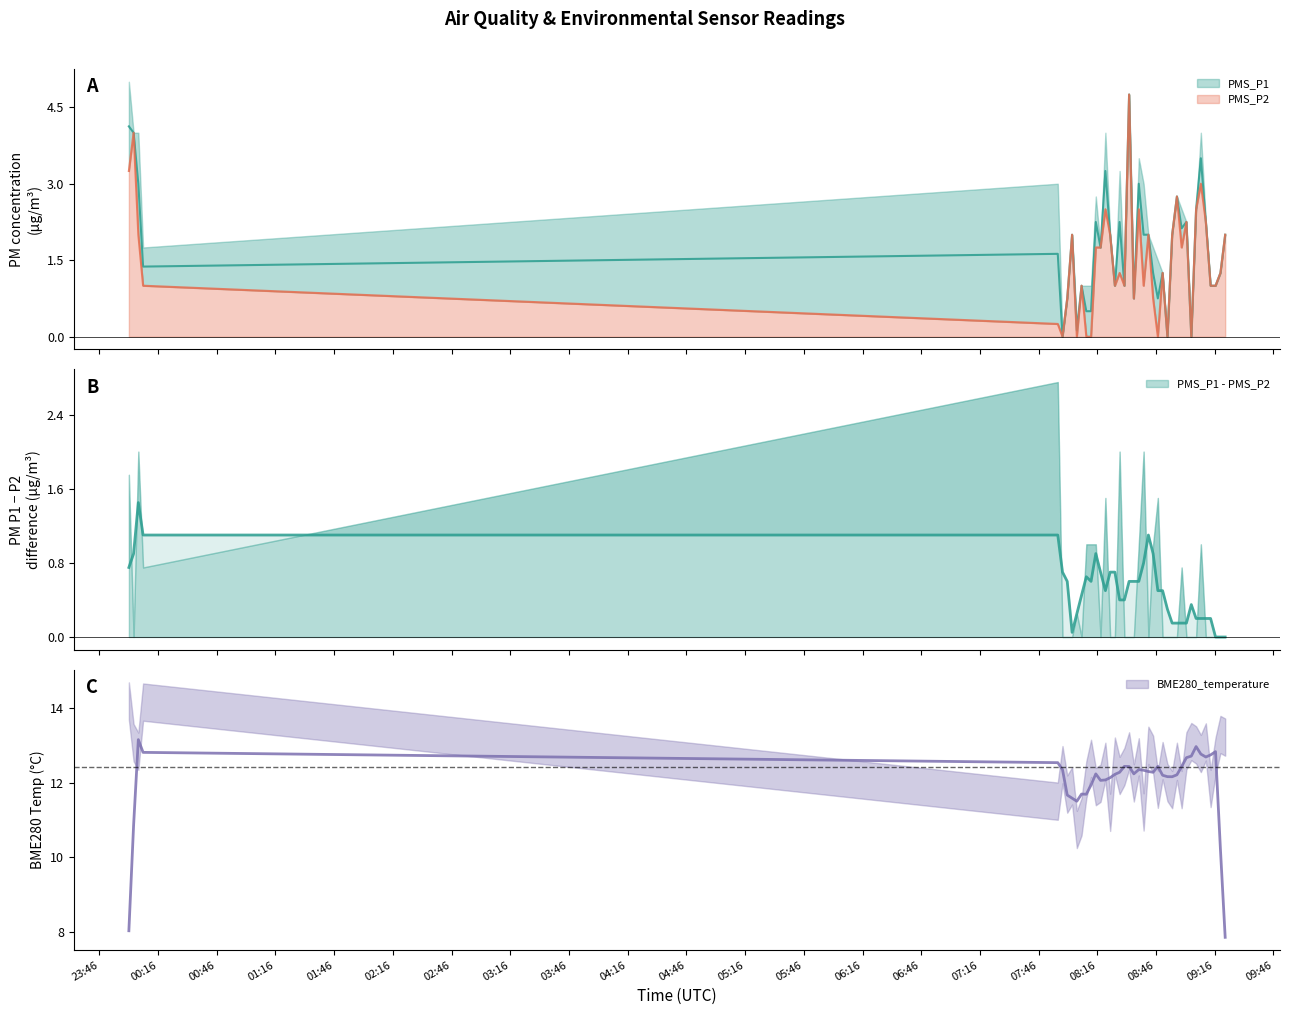

What is the label of the 1st point from the right?

2022/12/26 09:21:19